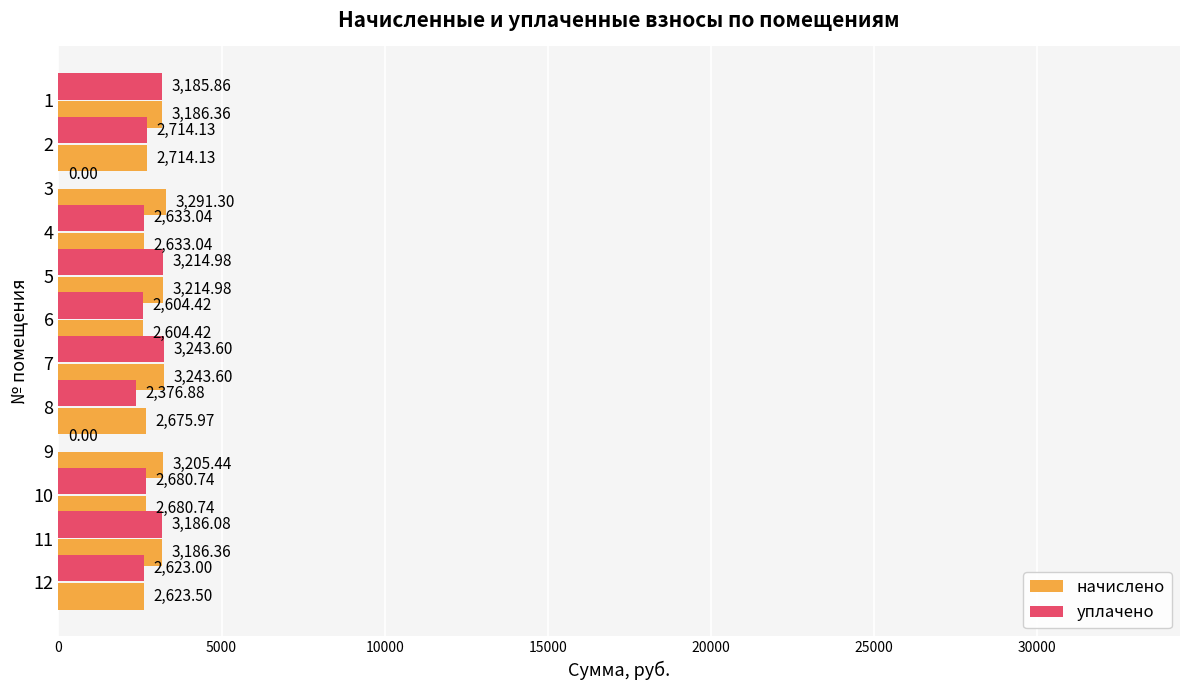

Which series has the largest total across all categories?

начислено